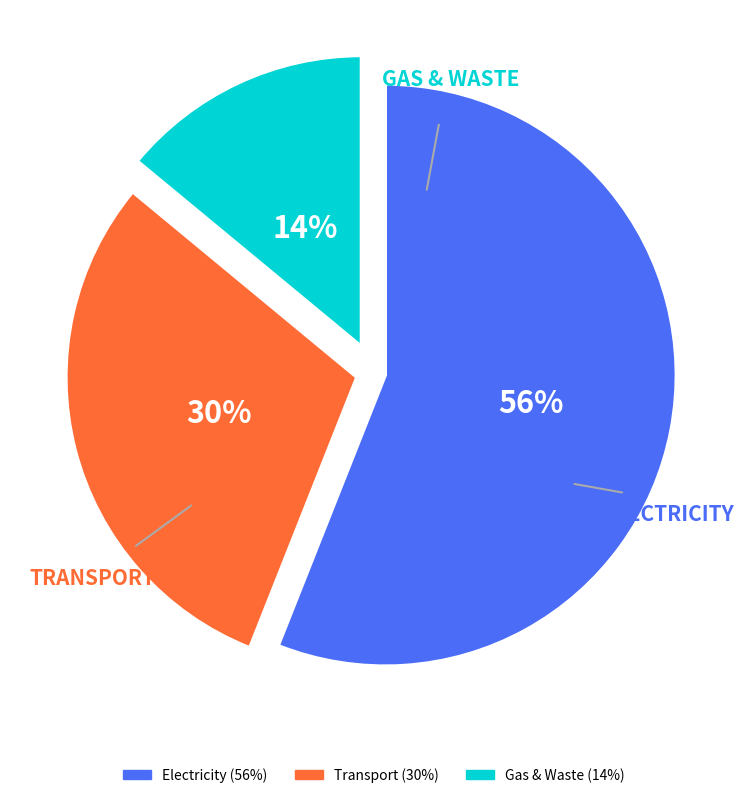

How many slices are in this pie chart?

3